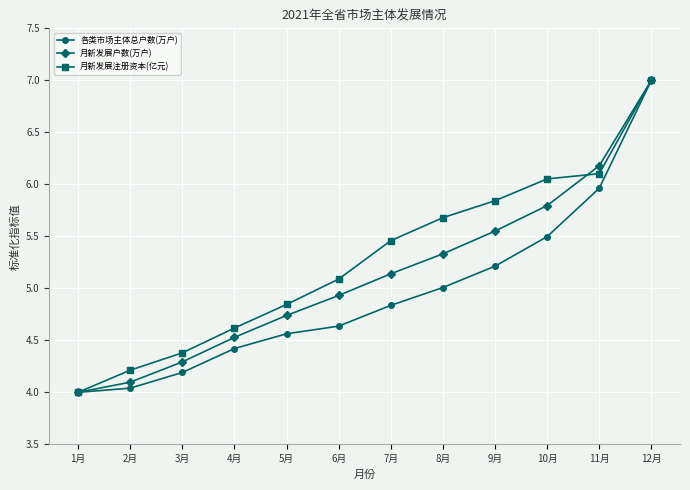

Is it true that 各类市场主体总户数(万户) equals 5.5 at 10月?

True